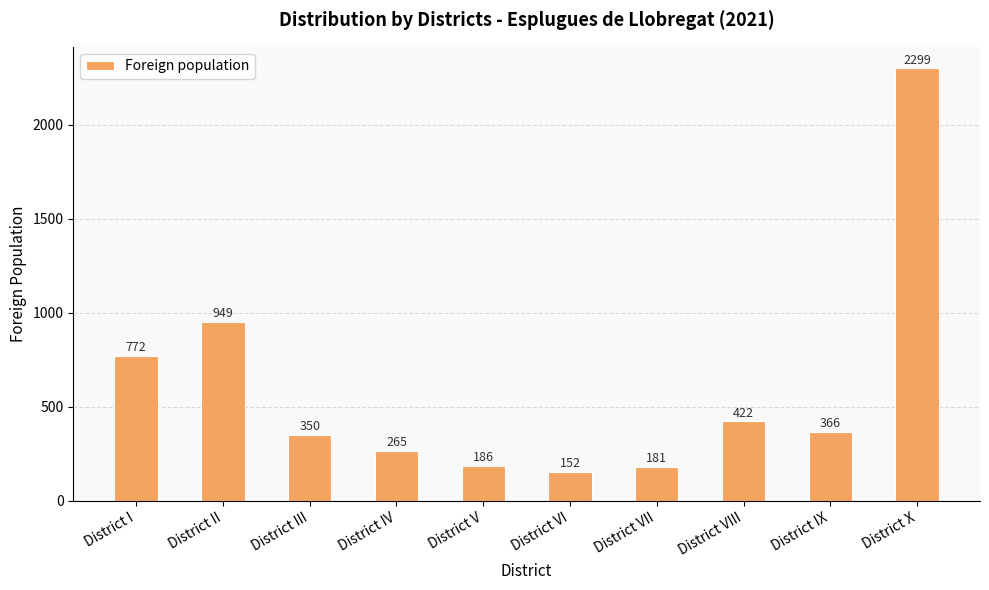

What is the ratio of the value at District X to the value at District VI?

15.1